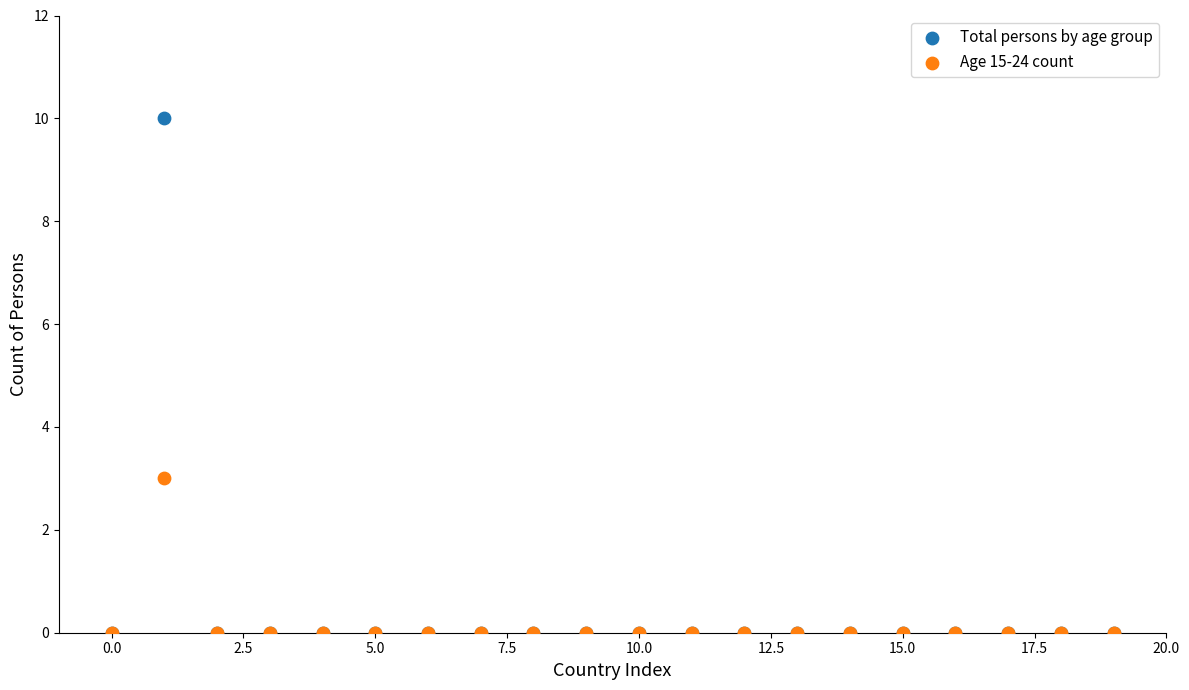

What are all the series names shown in the legend?

Total persons by age group, Age 15-24 count